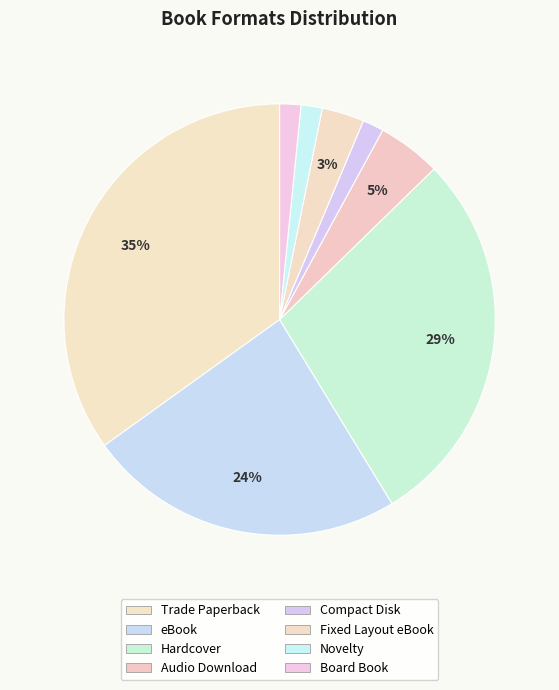

How many slices are in this pie chart?

8